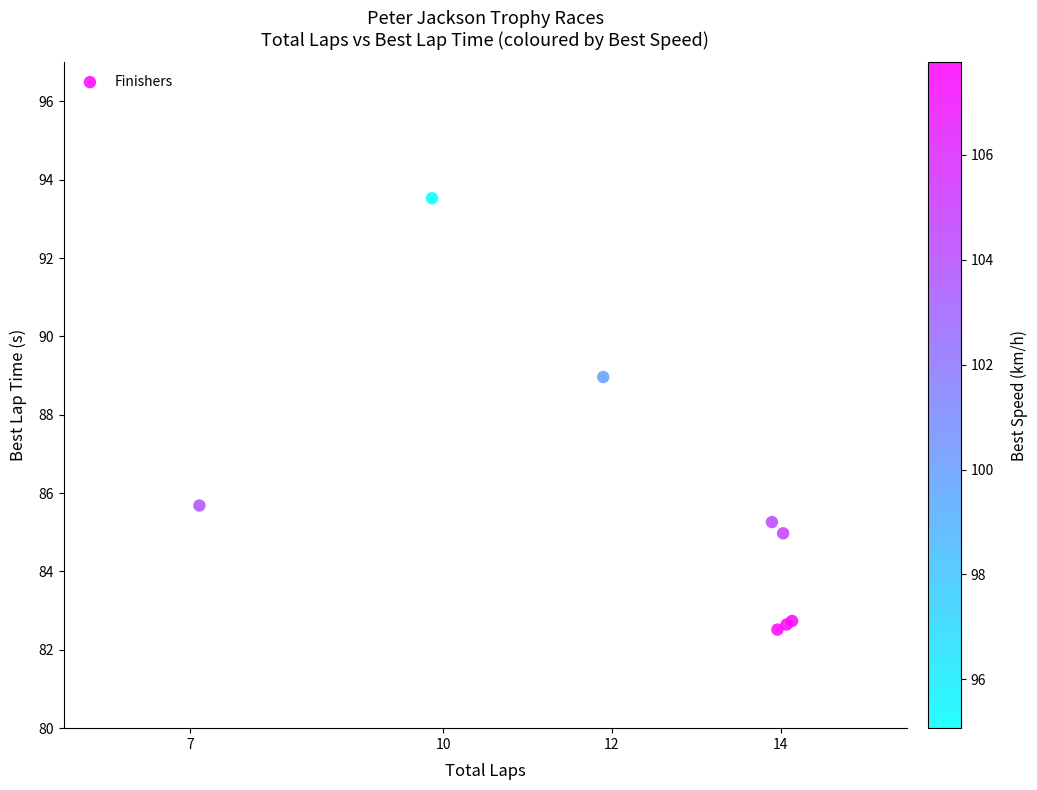

What Y value in the scatter plot is closest to 88?

89.0